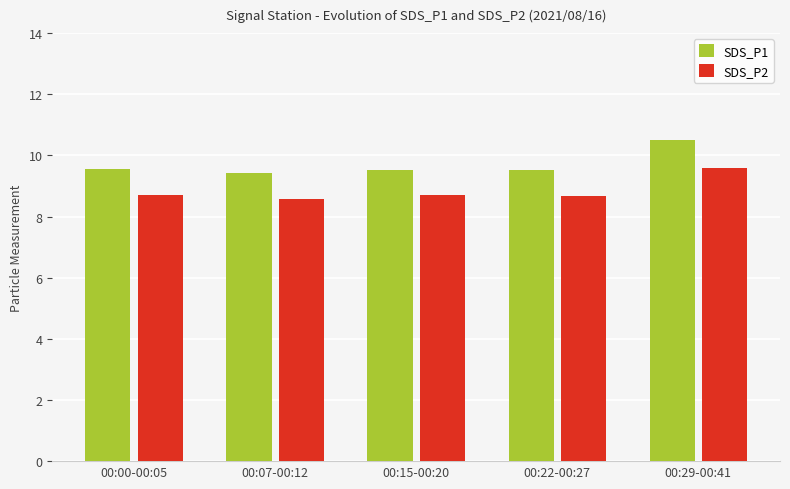

Count the SDS_P1 values in the range 9 to 10.

4